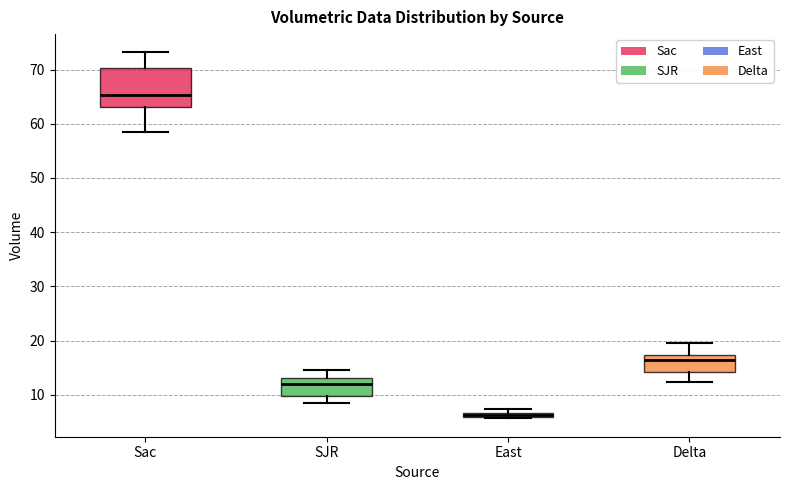

Which box has the highest median line?

Sac